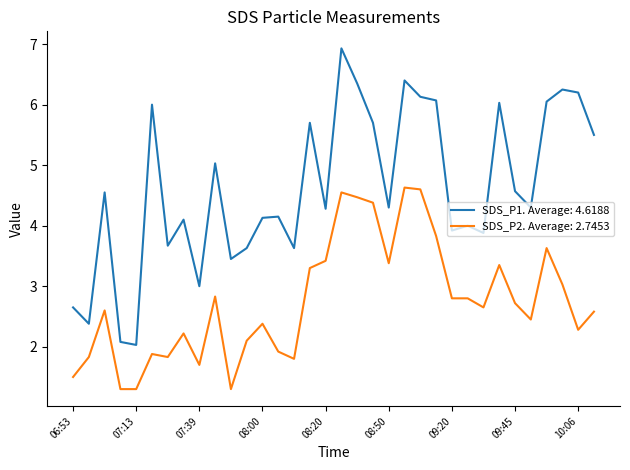

Rank the series by their maximum value, from highest to lowest.

SDS_P1. Average: 4.6188, SDS_P2. Average: 2.7453